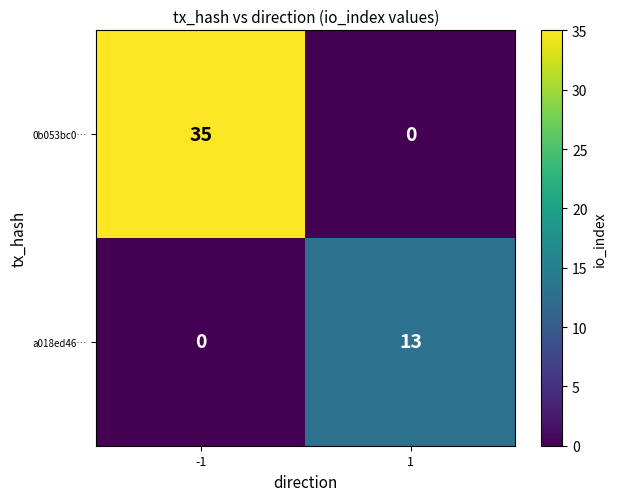

Rank the series by their average value, from lowest to highest.

a018ed46…, 0b053bc0…